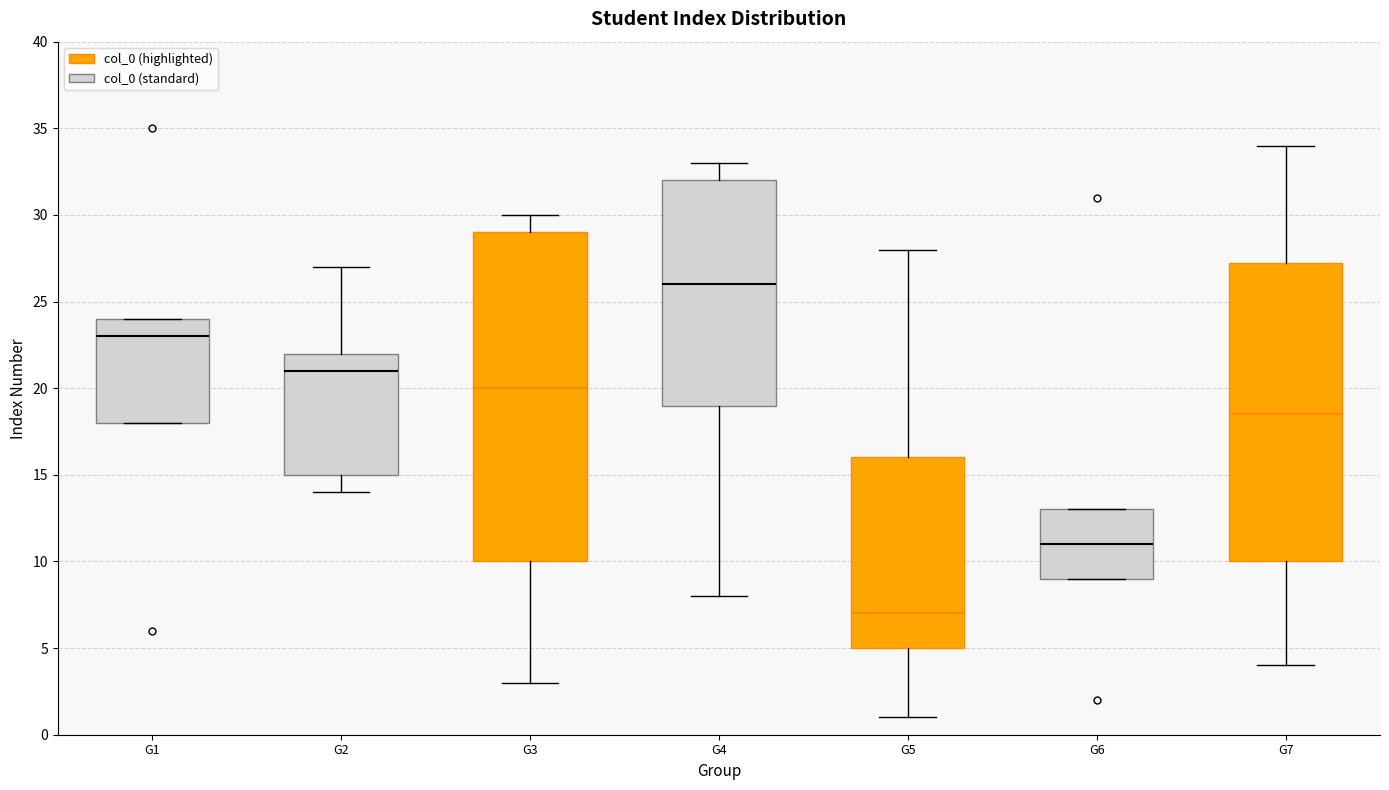

Reading left to right, transcribe this box plot: for each box, give where its median line is, the range the box spans, and where its two whiskers end, as read against the y-axis. The values are not printed on the chart, so give them approximately, as read against the axis.

G1: median 23.0, box 18.0 to 24.0, whiskers 18.0 to 24.0
G2: median 21.0, box 15.0 to 22.0, whiskers 14.0 to 27.0
G3: median 20.0, box 10.0 to 29.0, whiskers 3.0 to 30.0
G4: median 26.0, box 19.0 to 32.0, whiskers 8.0 to 33.0
G5: median 7.0, box 5.0 to 16.0, whiskers 1.0 to 28.0
G6: median 11.0, box 9.0 to 13.0, whiskers 9.0 to 13.0
G7: median 18.5, box 10.0 to 27.5, whiskers 4.0 to 34.0